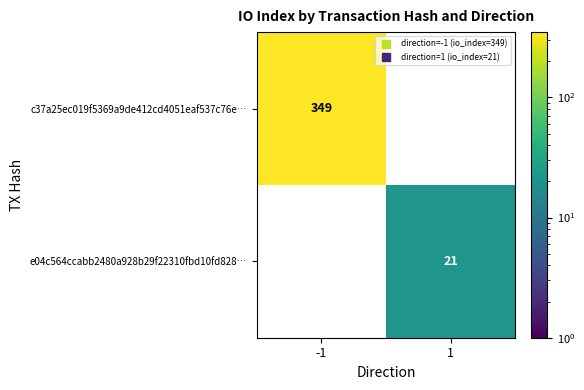

At 1, list the series in order from smallest to largest.

c37a25ec019f5369a9de412cd4051eaf537c76e…, e04c564ccabb2480a928b29f22310fbd10fd828…